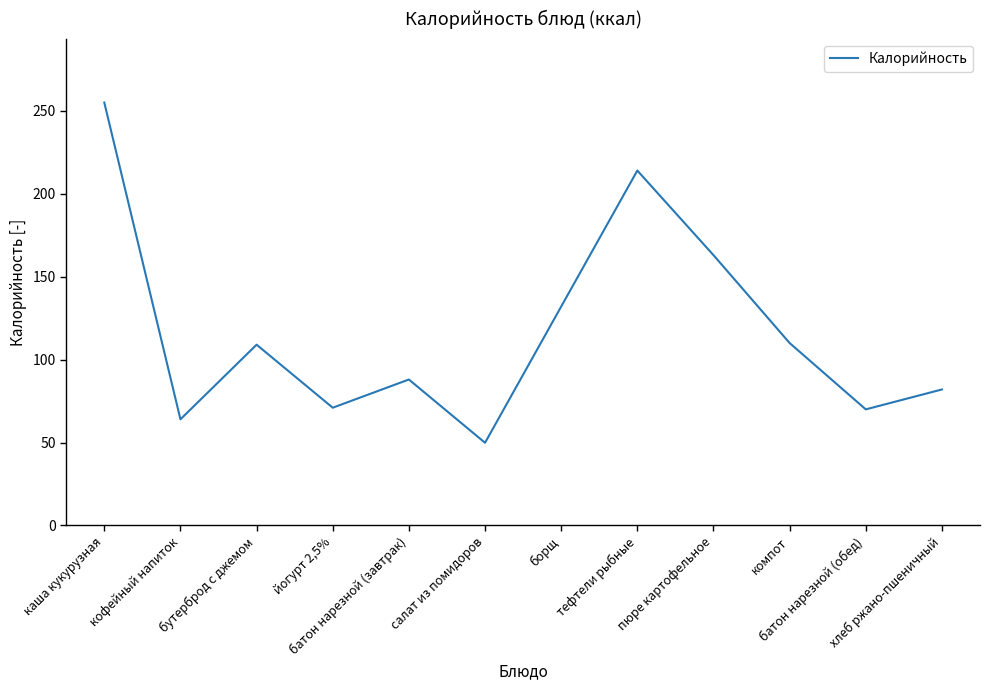

Is this an area chart (filled region under the line)?

No